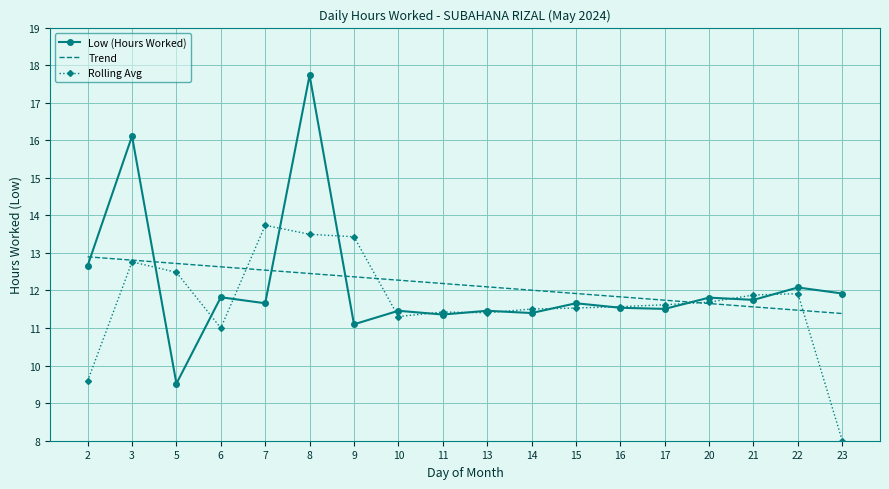

Which series ends up on top after the final intersection of Rolling Avg and Trend?

Trend